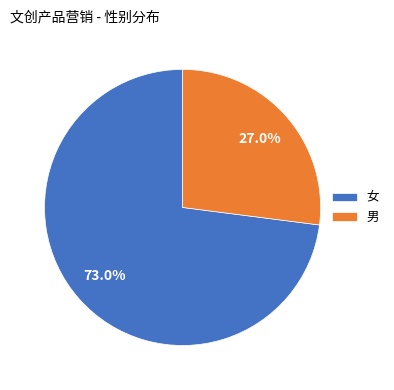

What is the largest slice in the pie chart?

女